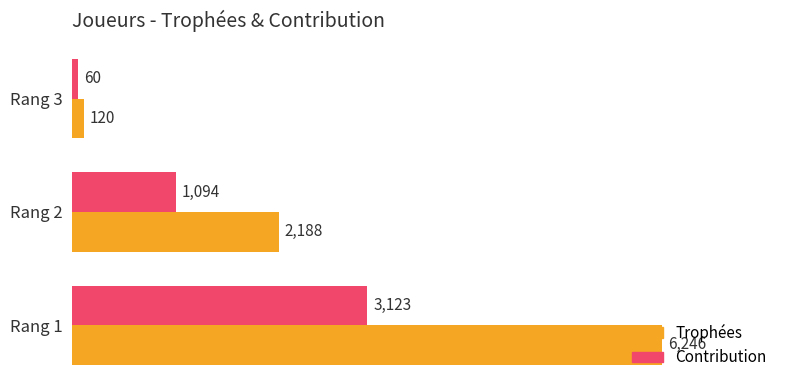

The Trophées series shows 1396 at Rang 2. True or false?

False